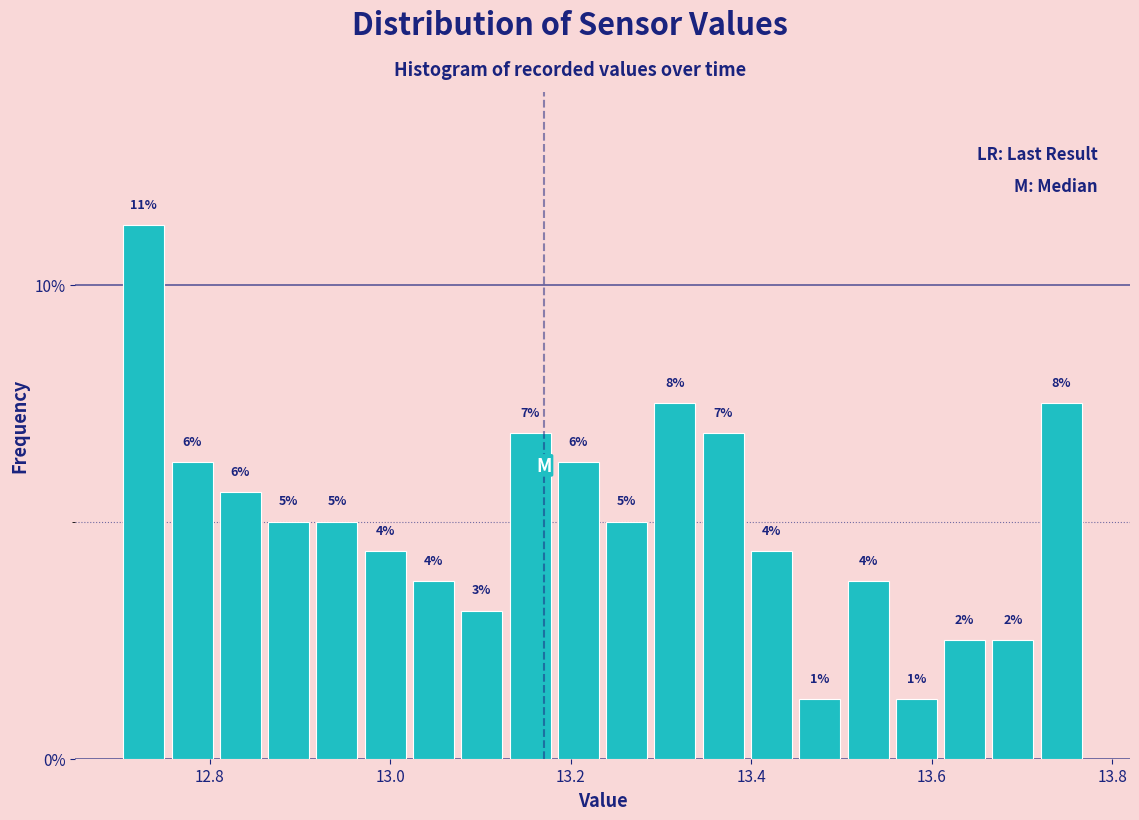

Around what value on the x-axis is the tallest bar? Give the approximate position of its centre, as read against the axis.

12.72